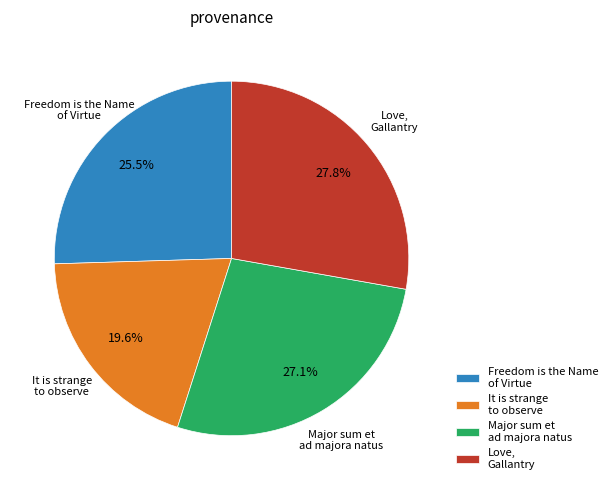

Do Love, Gallantry and Major sum et ad majora natus together represent more than half of the pie?

Yes